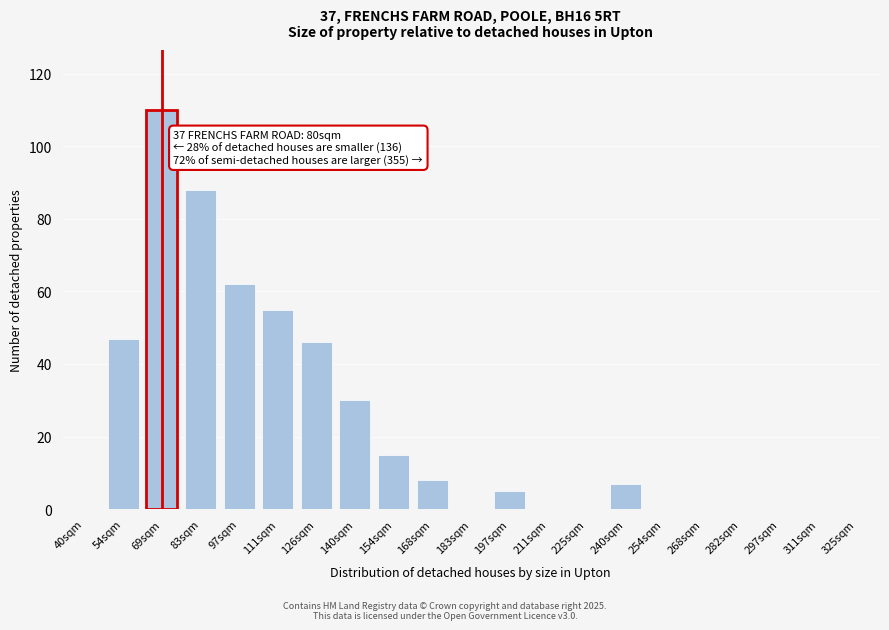

Reading left to right, transcribe all the data shown in this chart.

40sqm=0	54sqm=47	69sqm=110	83sqm=88	97sqm=62	111sqm=55	126sqm=46	140sqm=30	154sqm=15	168sqm=8	183sqm=0	197sqm=5	211sqm=0	225sqm=0	240sqm=7	254sqm=0	268sqm=0	282sqm=0	297sqm=0	311sqm=0	325sqm=0